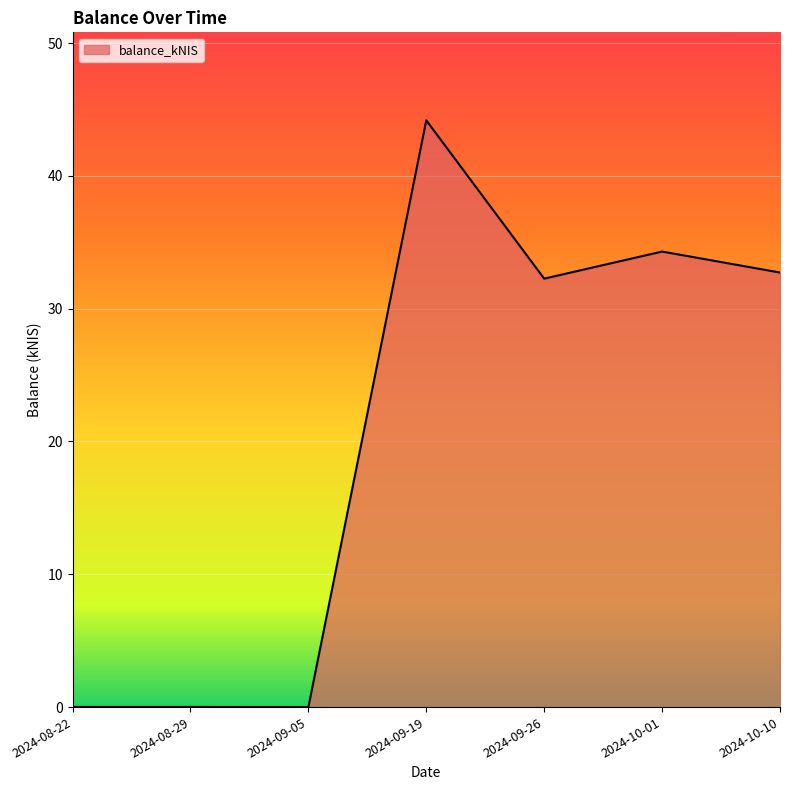

At which category does the chart reach its peak across all series?

2024-09-19